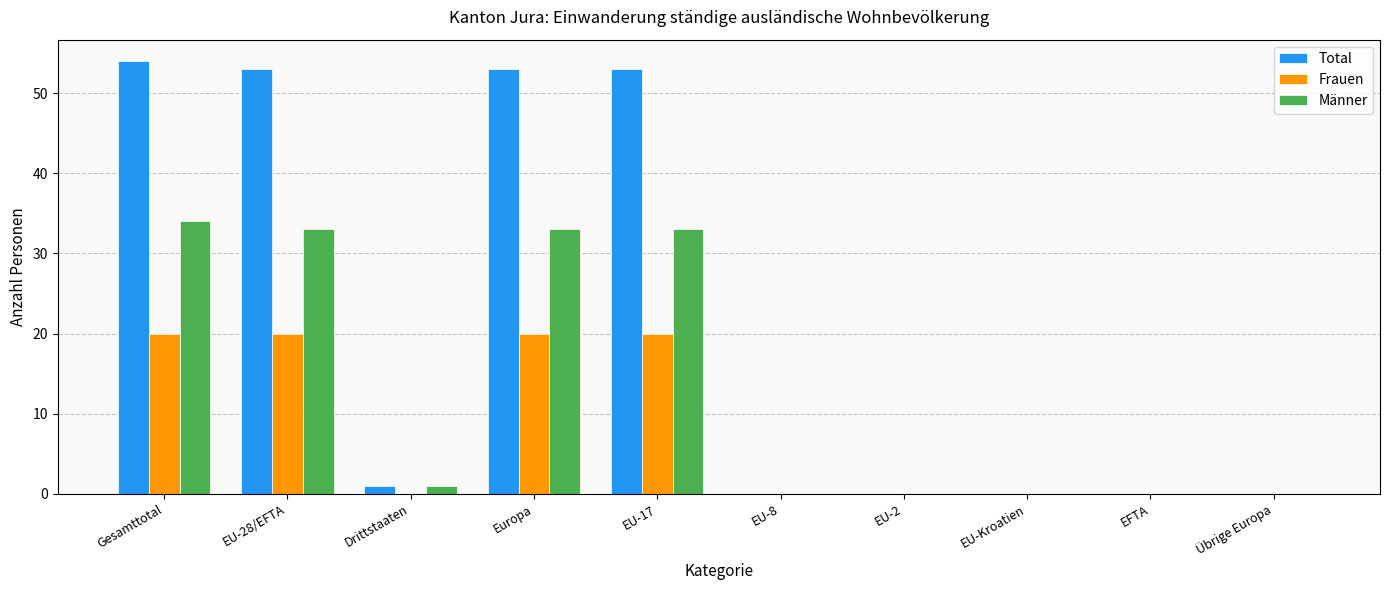

How many series are shown in this chart?

3